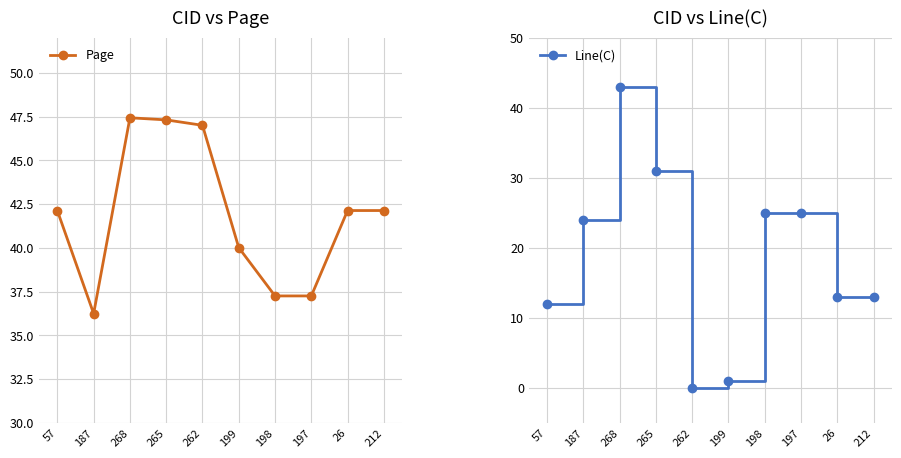

At which category does the chart reach its minimum across all series?

262